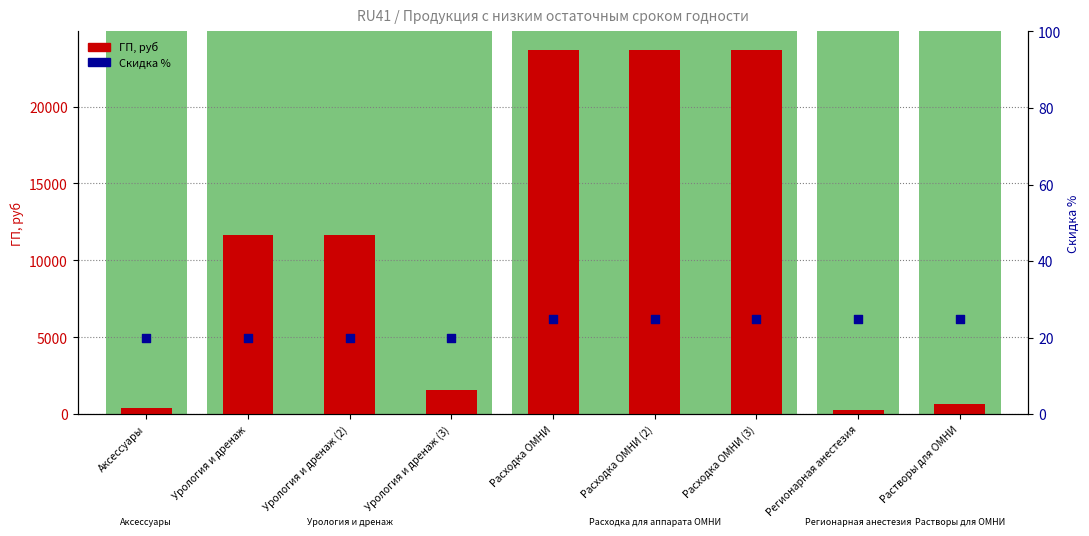

Which series has the largest total across all categories?

ГП, руб